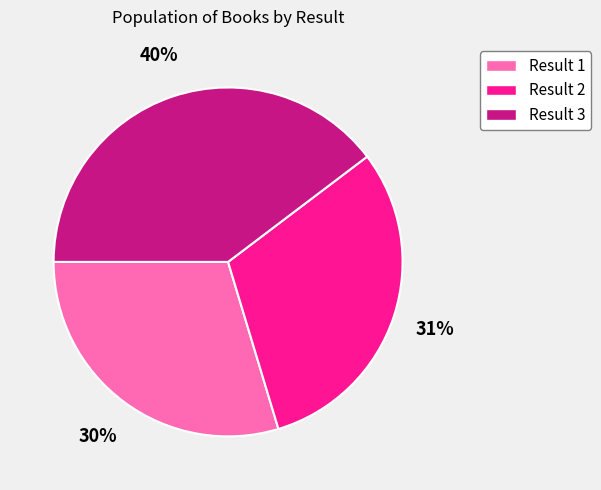

To the nearest percent, what is the difference between the largest and smallest slice percentages?

10%